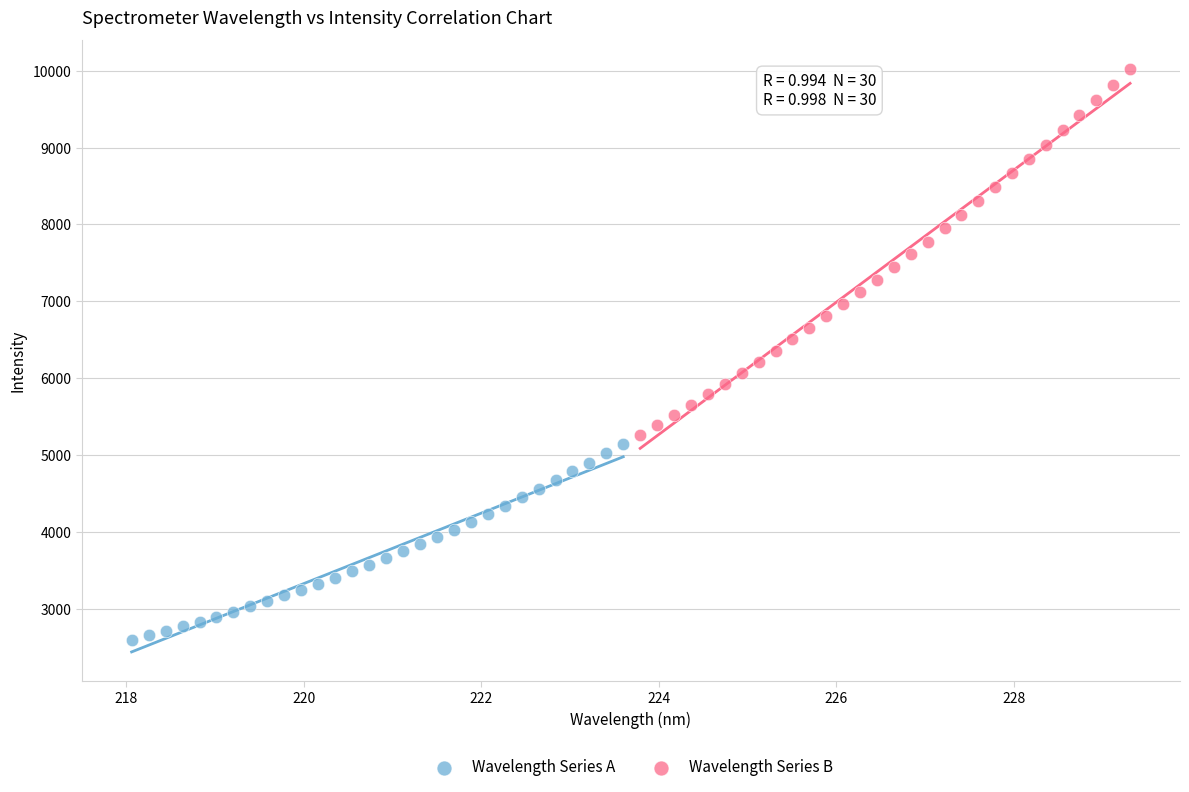

Which series reaches the maximum Y coordinate?

Wavelength Series B